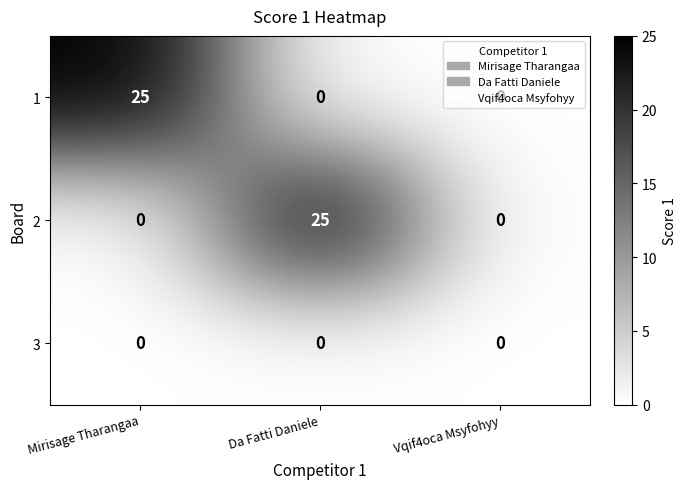

The value of 1 at Vqif4oca Msyfohyy is -15. True or false?

False